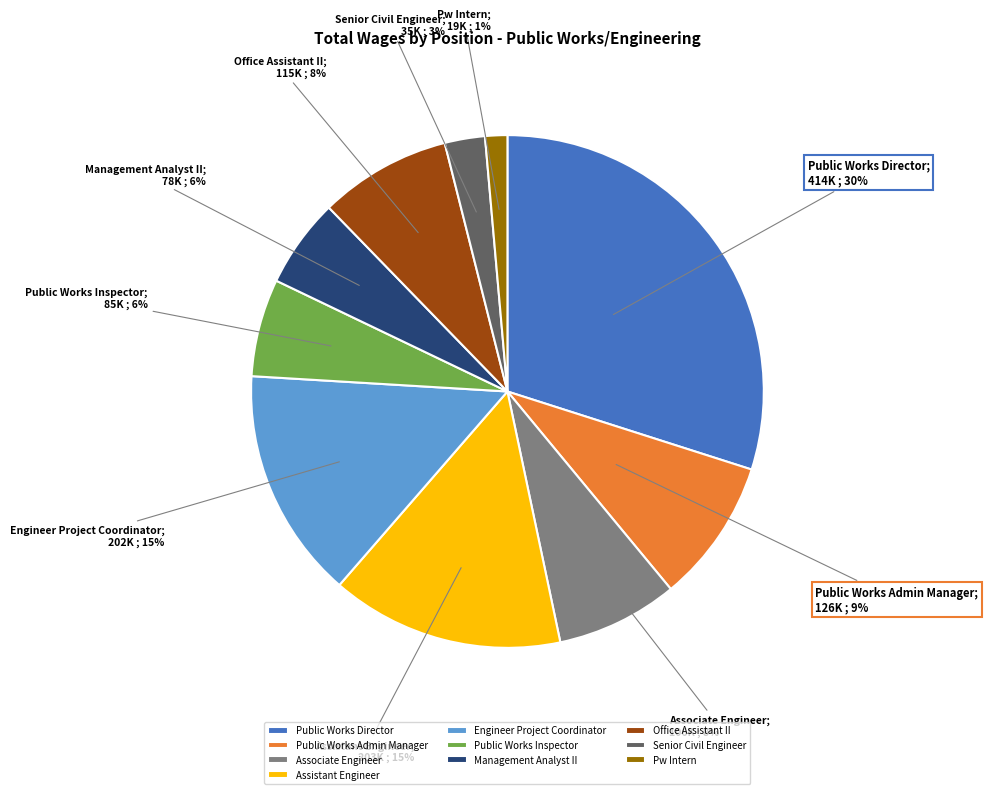

Do Public Works Inspector and Public Works Director together represent more than half of the pie?

No